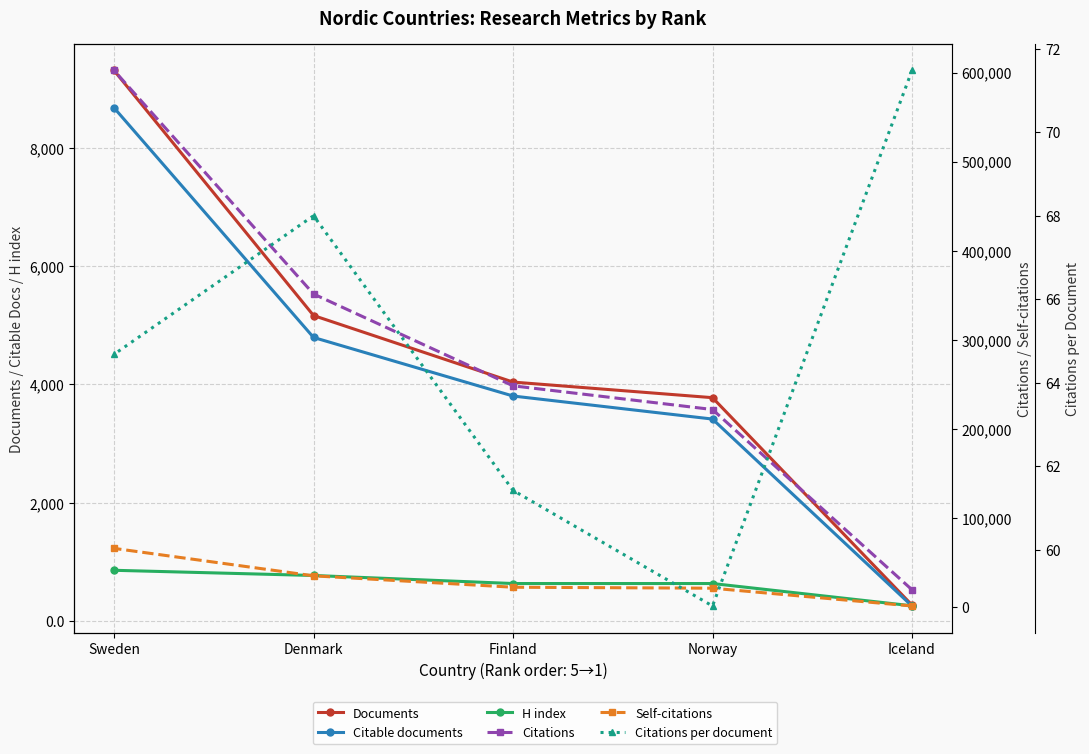

What position from the left is Norway?

2